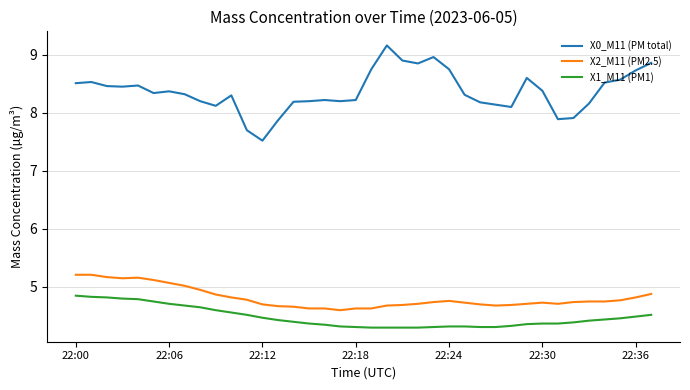

What is the difference between the maximum and minimum values in the X2_M11 (PM2.5) series?

0.6